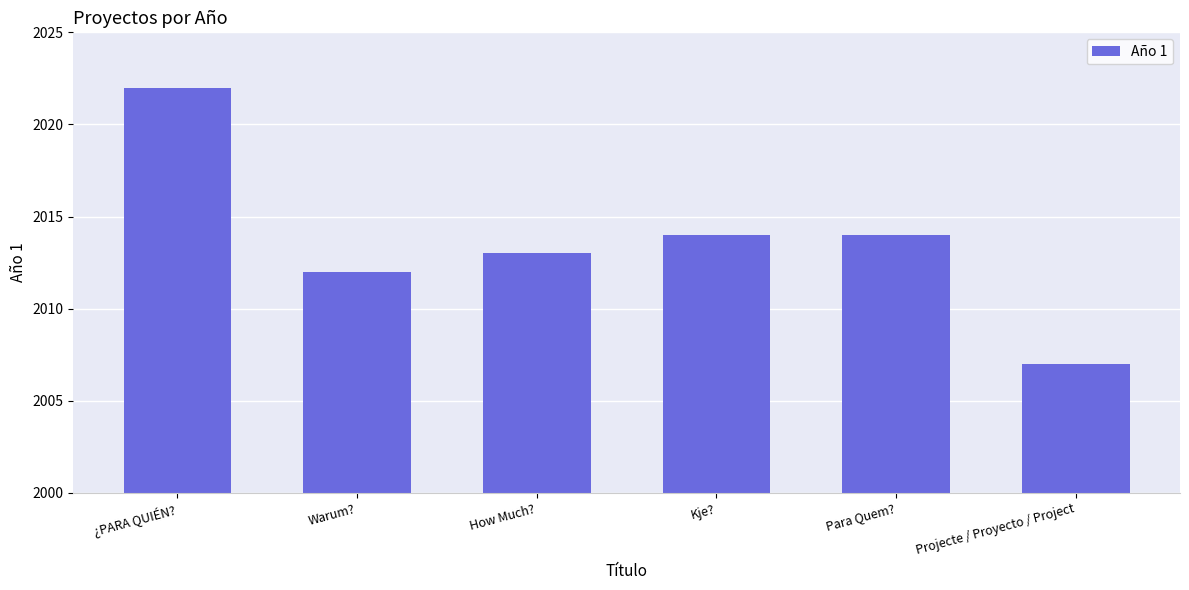

What is the value of the 4th bar from the left?

2014